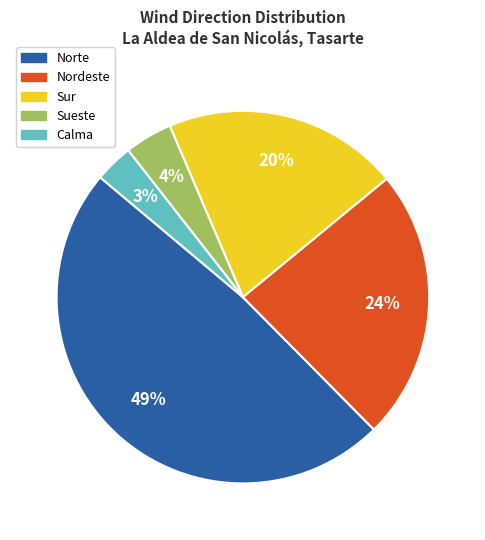

Is there a majority slice in this chart?

No